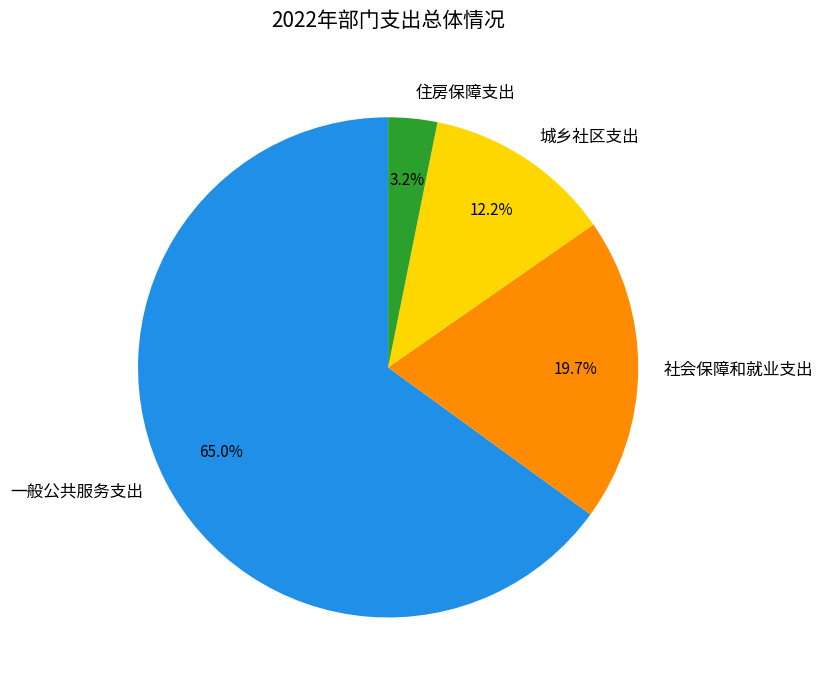

Do 城乡社区支出 and 一般公共服务支出 together represent more than half of the pie?

Yes